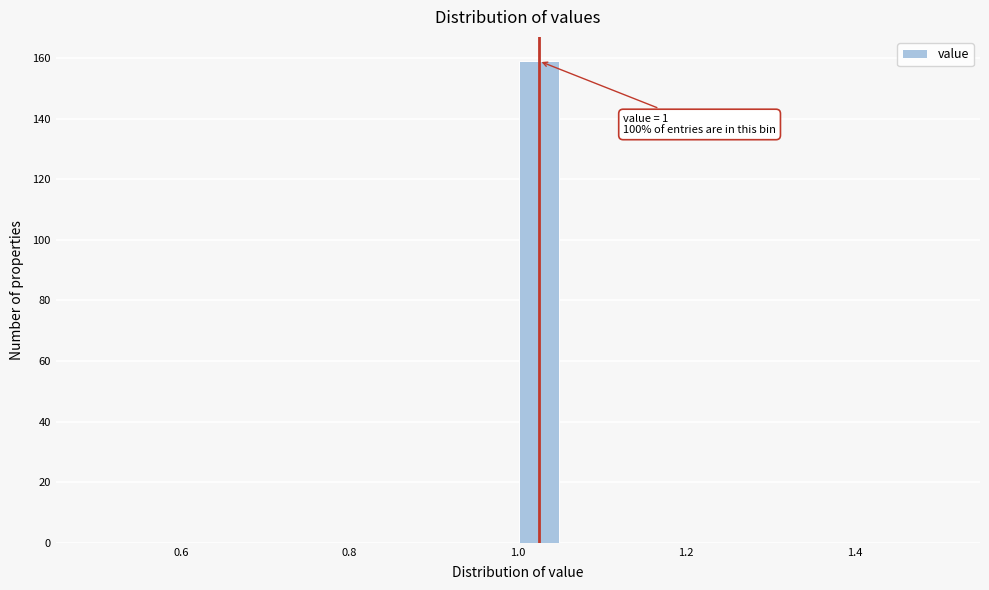

Around what value on the x-axis is the tallest bar? Give the approximate position of its centre, as read against the axis.

1.02